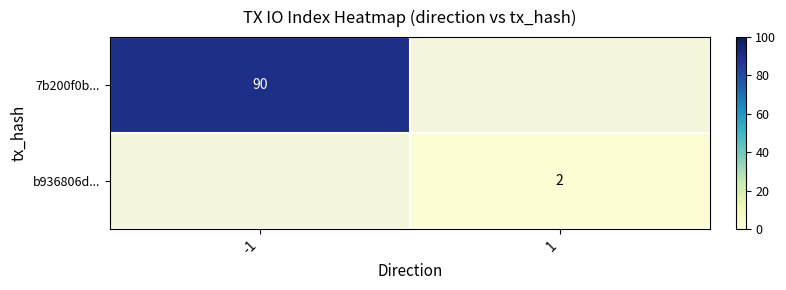

The value of b936806d... at 1 is 3. True or false?

False